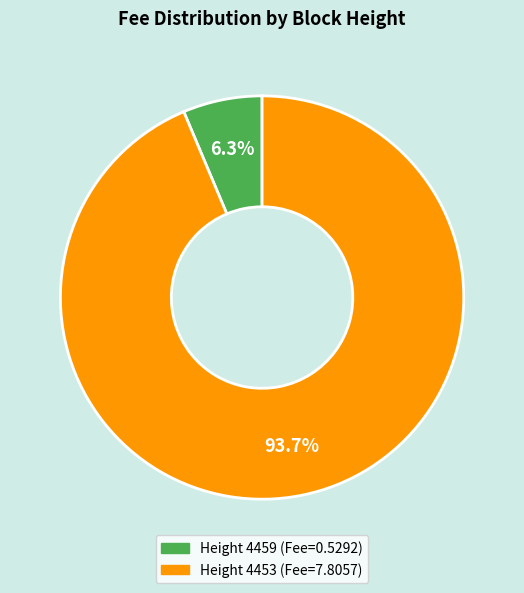

Is there a majority slice in this chart?

Yes